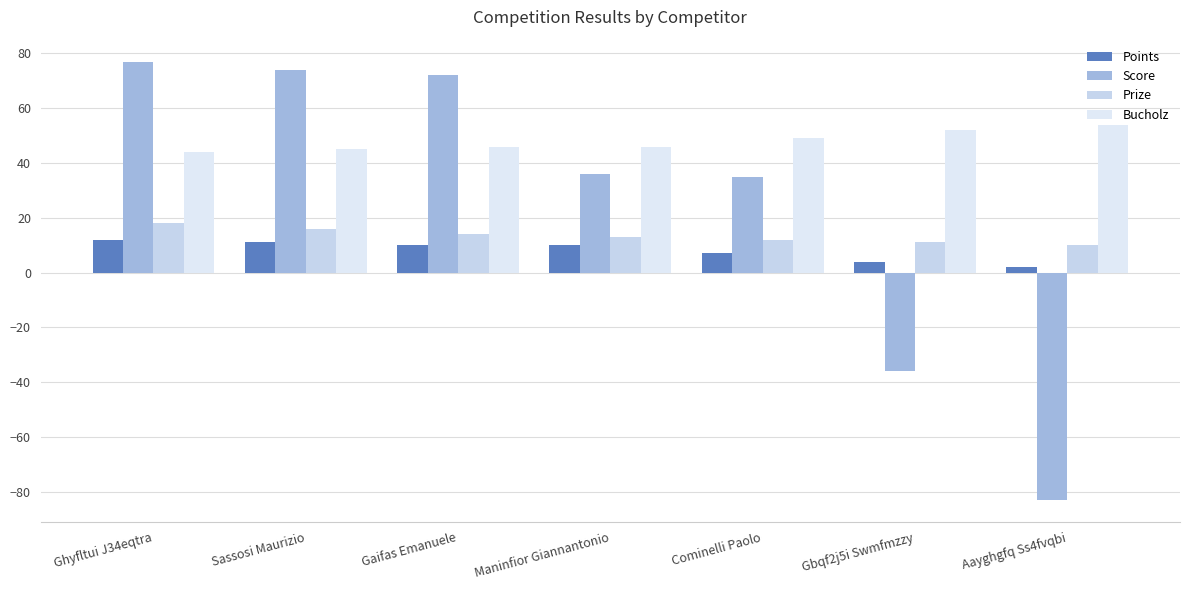

Which series has the widest spread of values?

Score